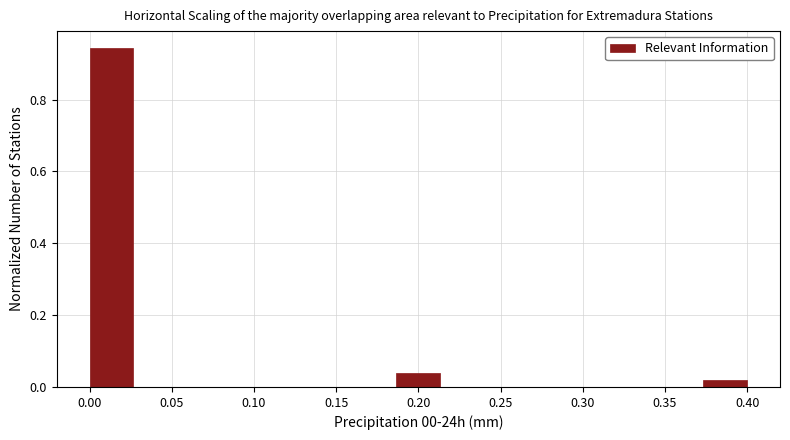

Reading left to right, transcribe this chart: for each bar, give the range it covers on the x-axis and its height. Neither the bar edges nor the heights are printed on the chart, so give them approximately, as read against the axes.

0.000 to 0.025: 0.94
0.025 to 0.055: 0
0.055 to 0.080: 0
0.080 to 0.105: 0
0.105 to 0.135: 0
0.135 to 0.160: 0
0.160 to 0.185: 0
0.185 to 0.215: 0.04
0.215 to 0.240: 0
0.240 to 0.265: 0
0.265 to 0.295: 0
0.295 to 0.320: 0
0.320 to 0.345: 0
0.345 to 0.375: 0
0.375 to 0.400: under 0.02